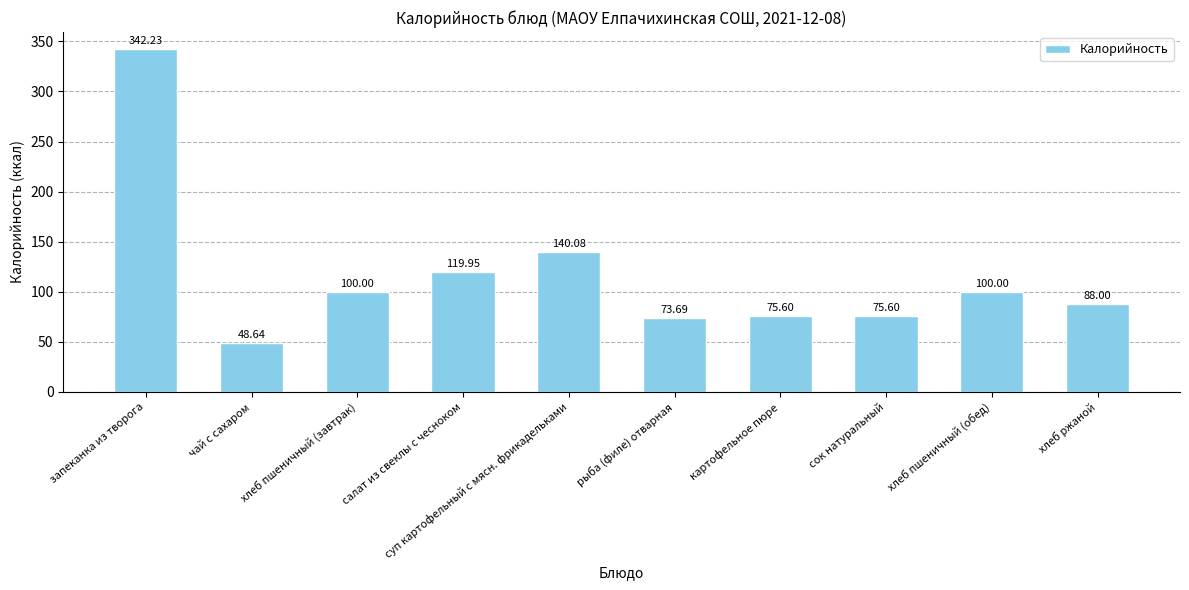

Read the value at хлеб пшеничный (завтрак).

100.0